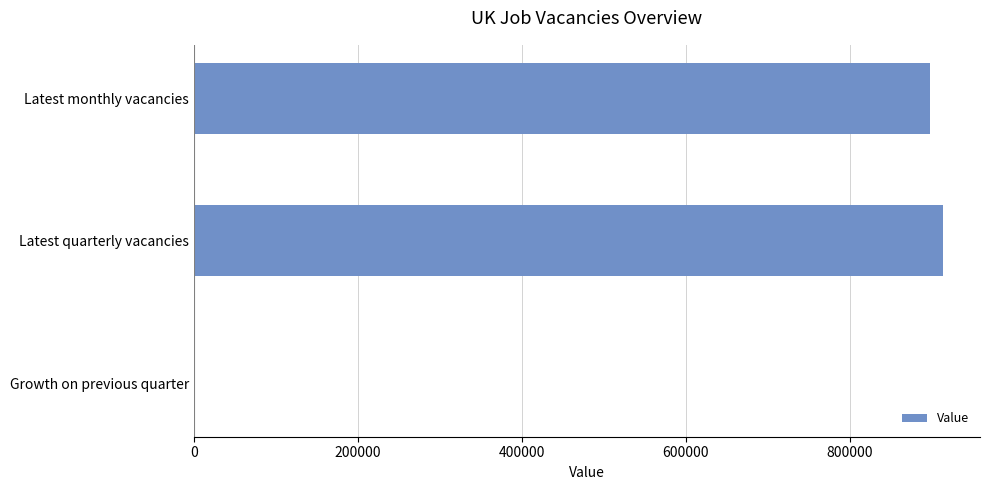

What is the sum of all values?

1810998.2